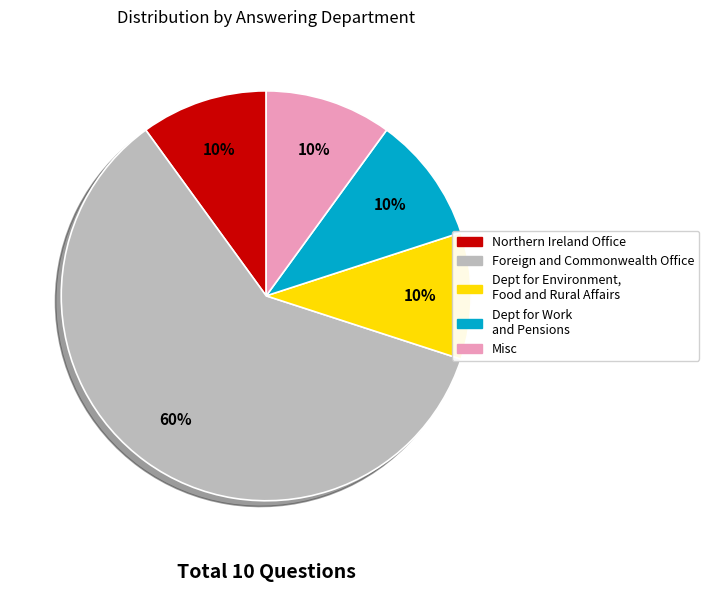

To the nearest percent, what is the difference between the largest and smallest slice percentages?

50%